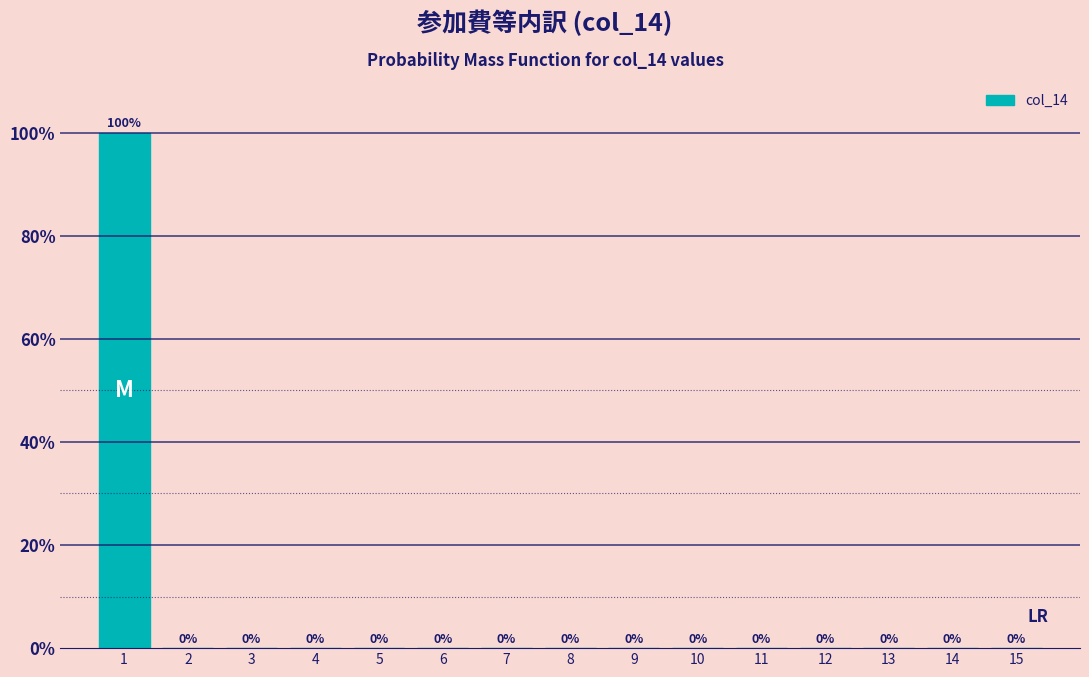

Reading right to left, list all the values displayed in this chart.

15=0	14=0	13=0	12=0	11=0	10=0	9=0	8=0	7=0	6=0	5=0	4=0	3=0	2=0	1=100